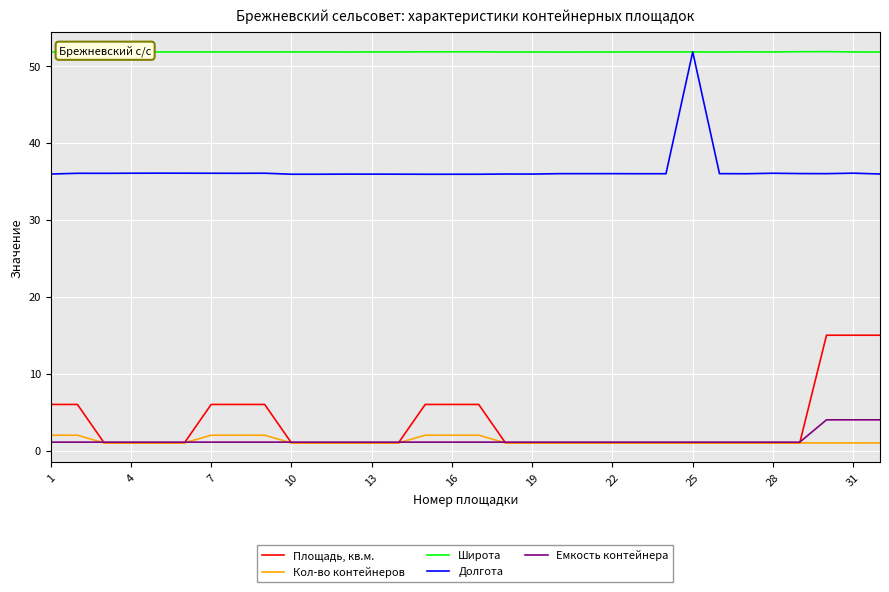

True or false: Кол-во контейнеров and Долгота cross at least once.

False